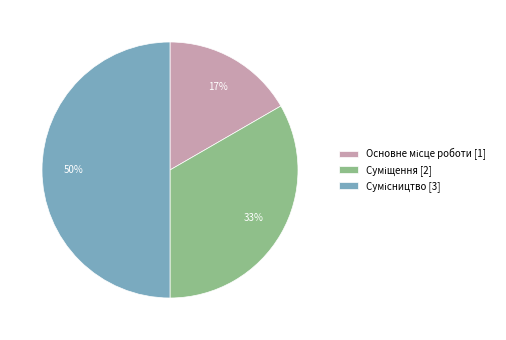

To the nearest percent, what is the difference between the largest and smallest slice percentages?

33%